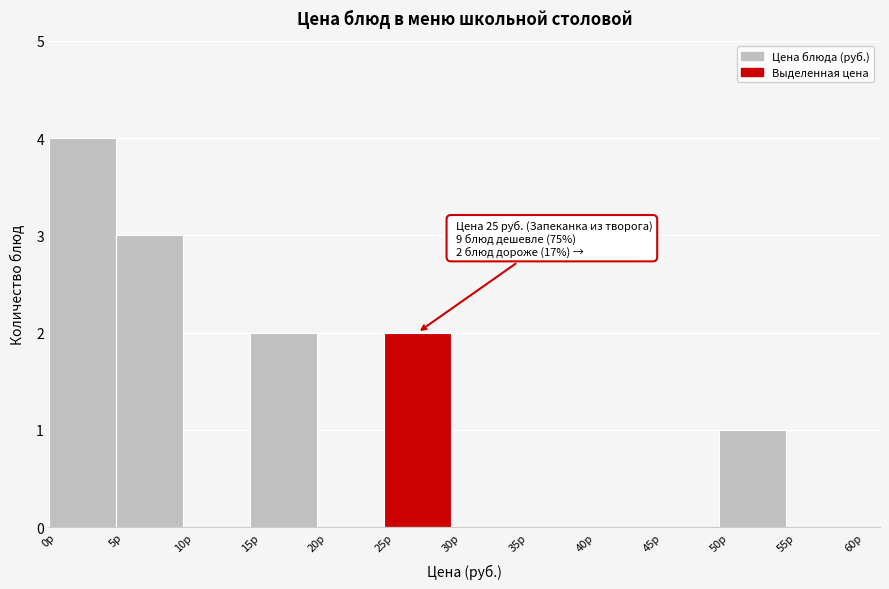

Over which range of the x-axis is the bar tallest?

0 to 5